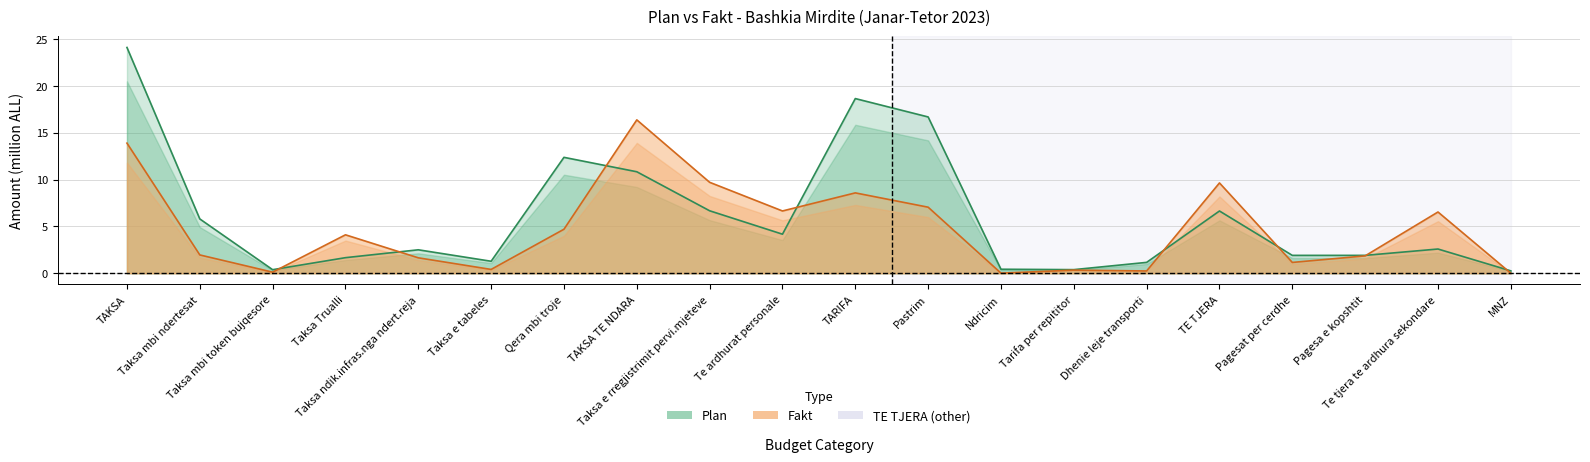

Does the chart have visible grid lines?

Yes